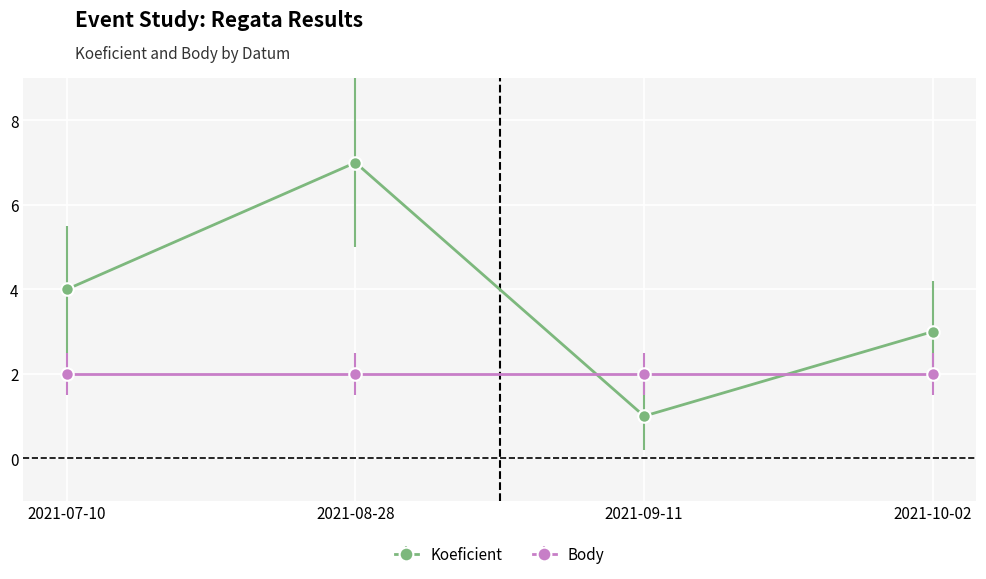

What position from the right is 2021-09-11?

2